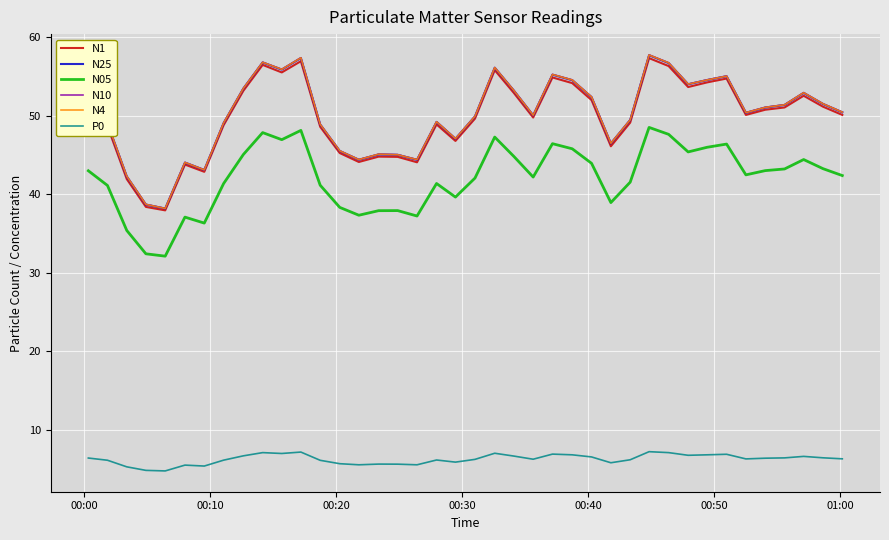

True or false: N05 and N4 intersect in this chart.

False